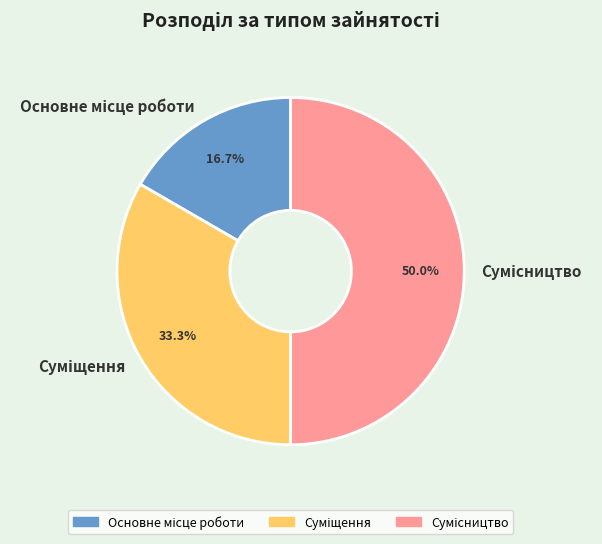

How many segments does this pie chart have?

3